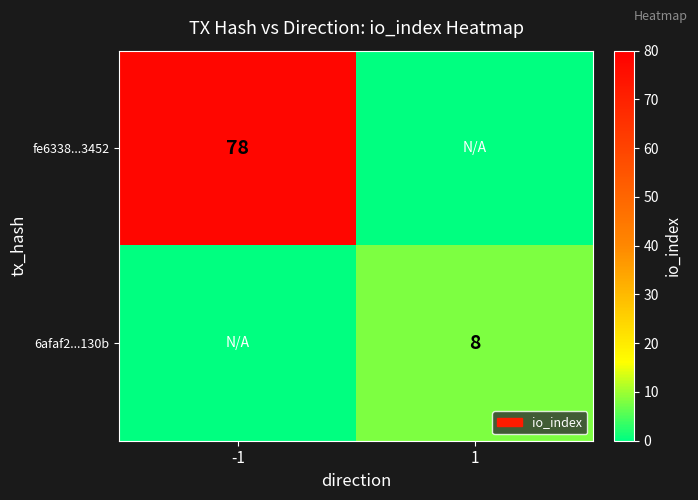

At which category does the chart reach its peak across all series?

-1